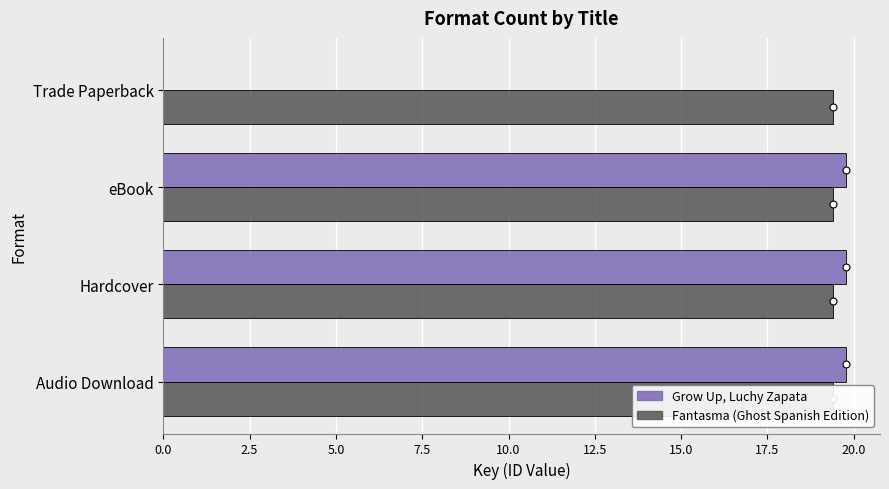

What is the value of the Grow Up, Luchy Zapata bar at the 2nd from the left?

19.8